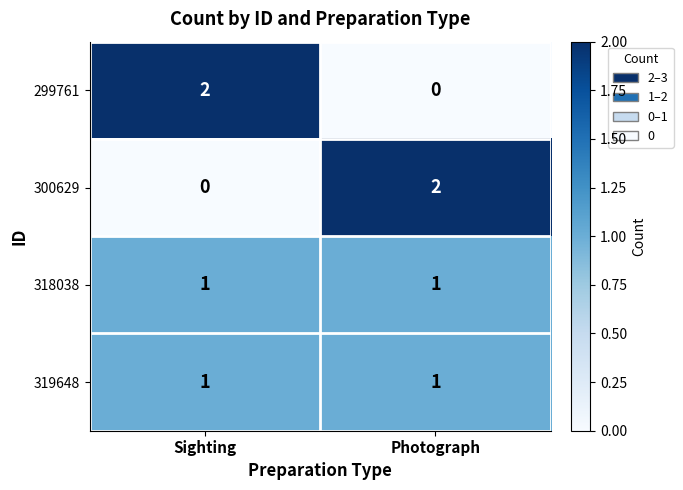

How many data points does each series have?

2